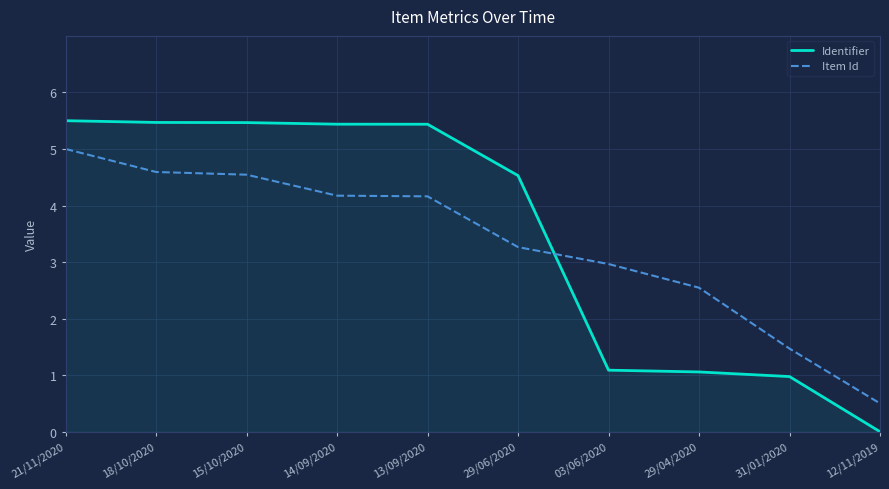

Between 29/04/2020 and 31/01/2020, which series saw the biggest shift?

Item Id